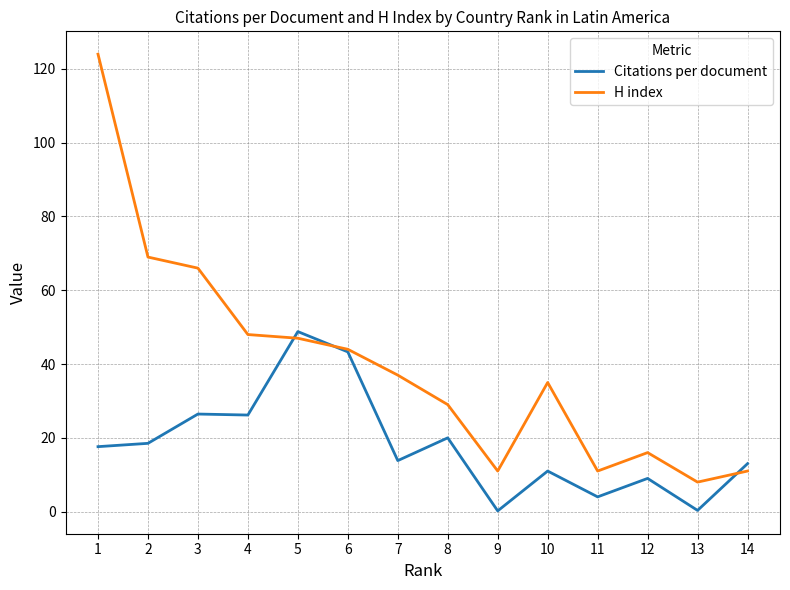

Which label corresponds to the largest value in the chart?

1